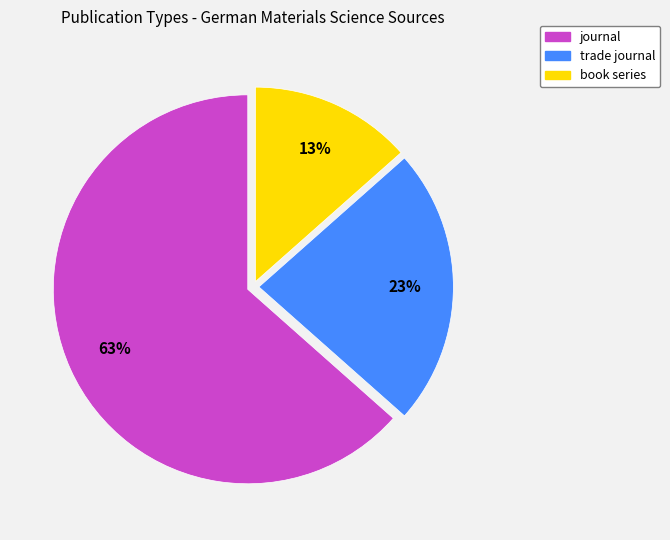

Which slice is the smallest?

book series